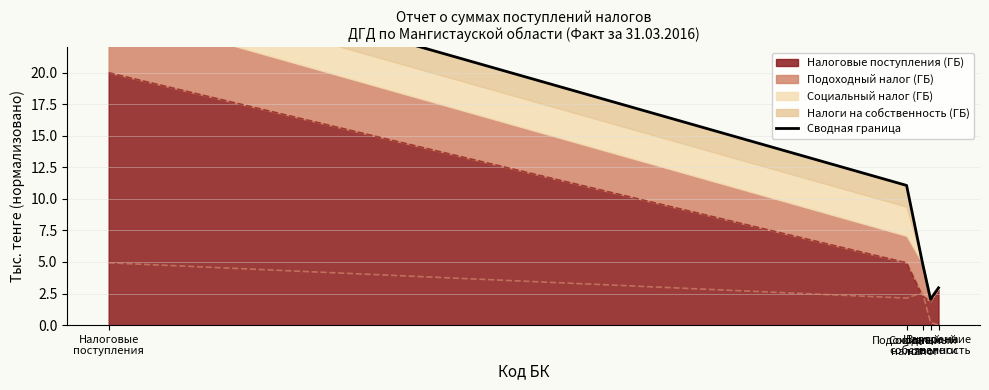

Between Налоги на
собственность and Подоходный
налог, which is larger?

Подоходный
налог